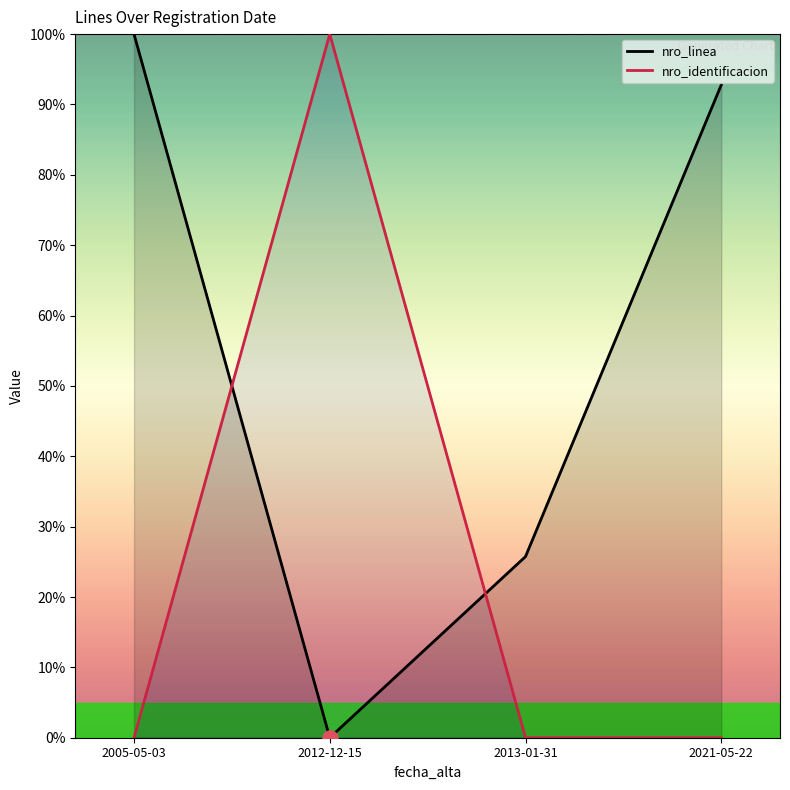

At how many categories does at least one series exceed 21?

4